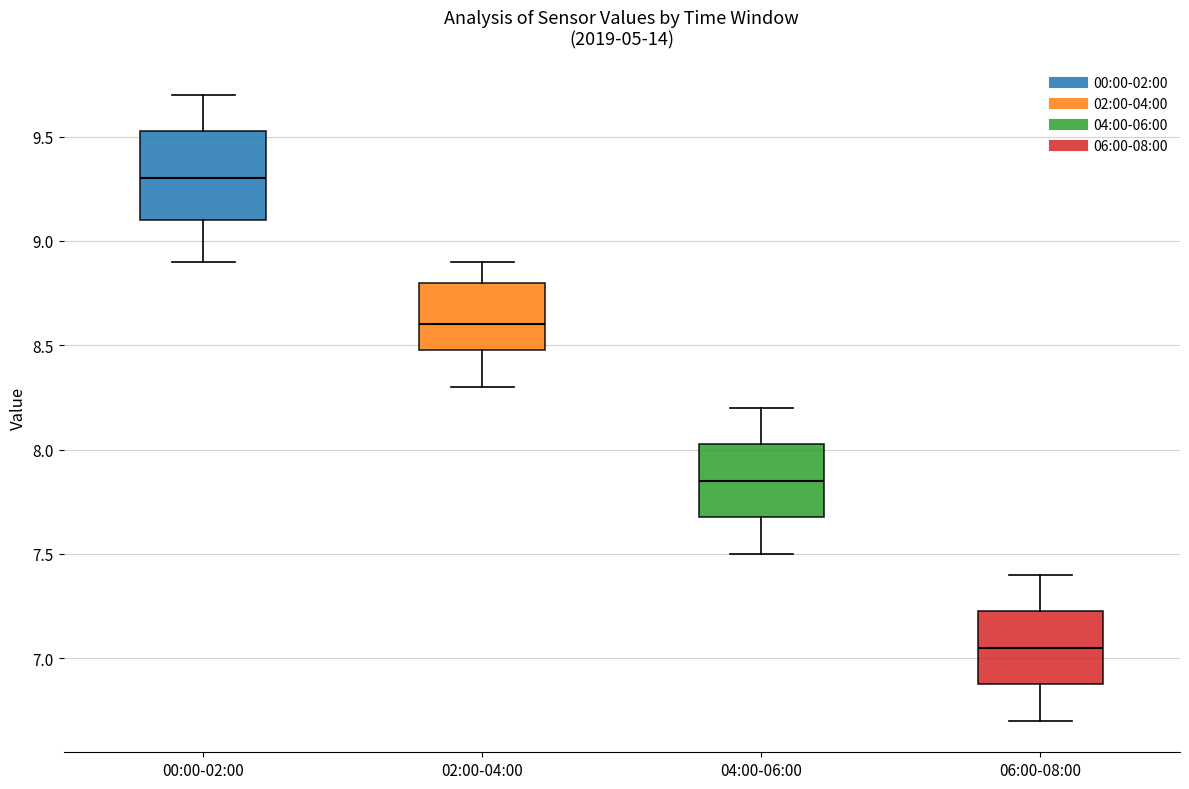

Where is the lower edge of the box for 00:00-02:00 on the y-axis? The values are not printed on the chart, so give them approximately, as read against the axis.

9.10